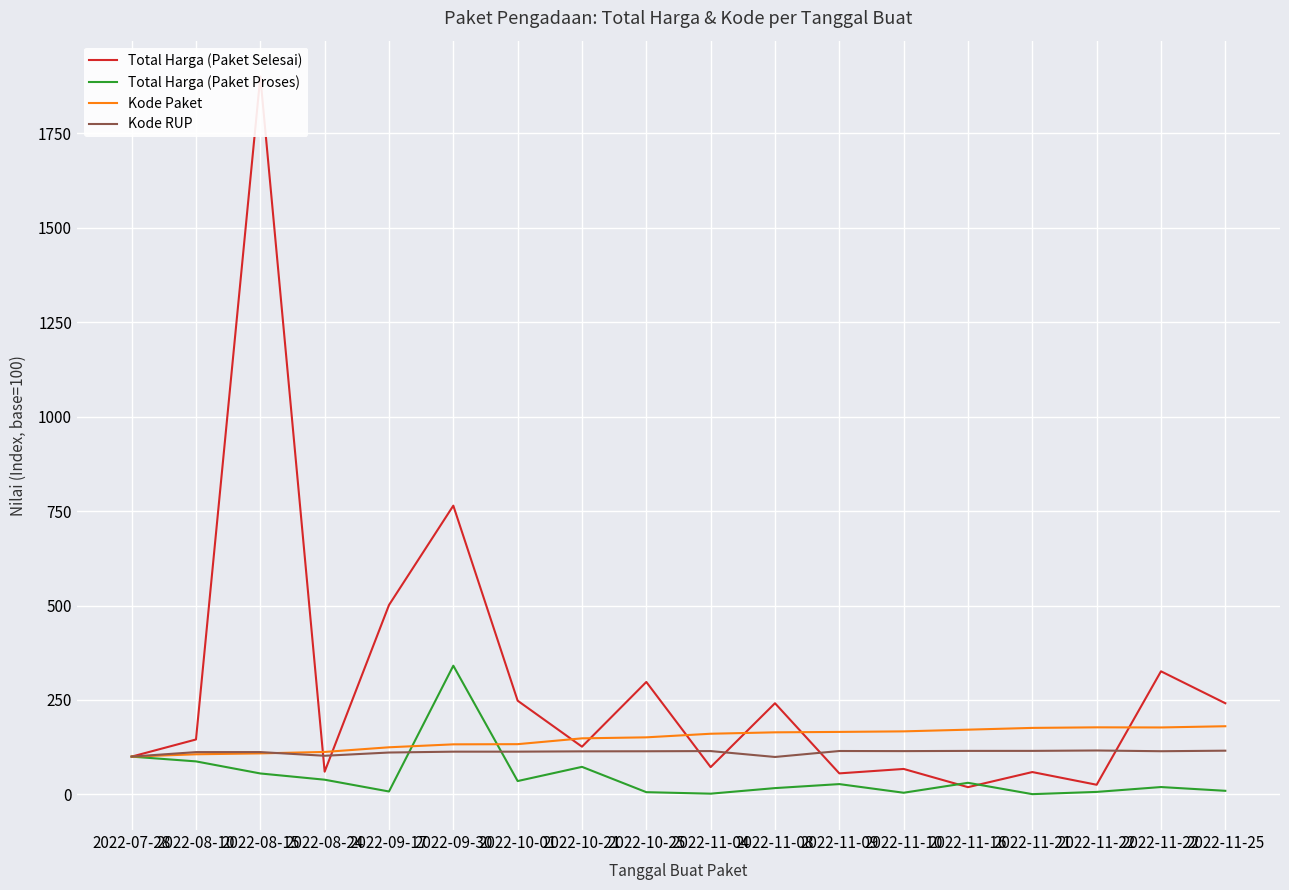

Which category has the lowest value in the Kode RUP series?

2022-11-08